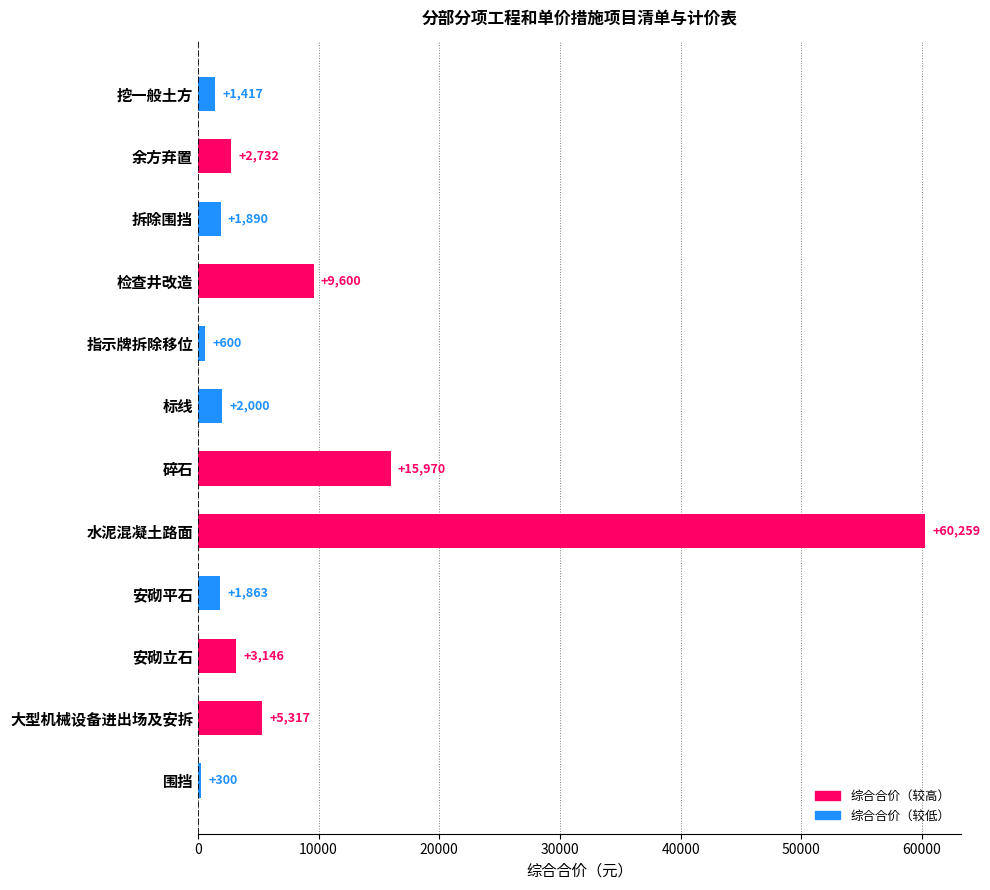

What is the change in value from 标线 to 围挡?

-1700.0